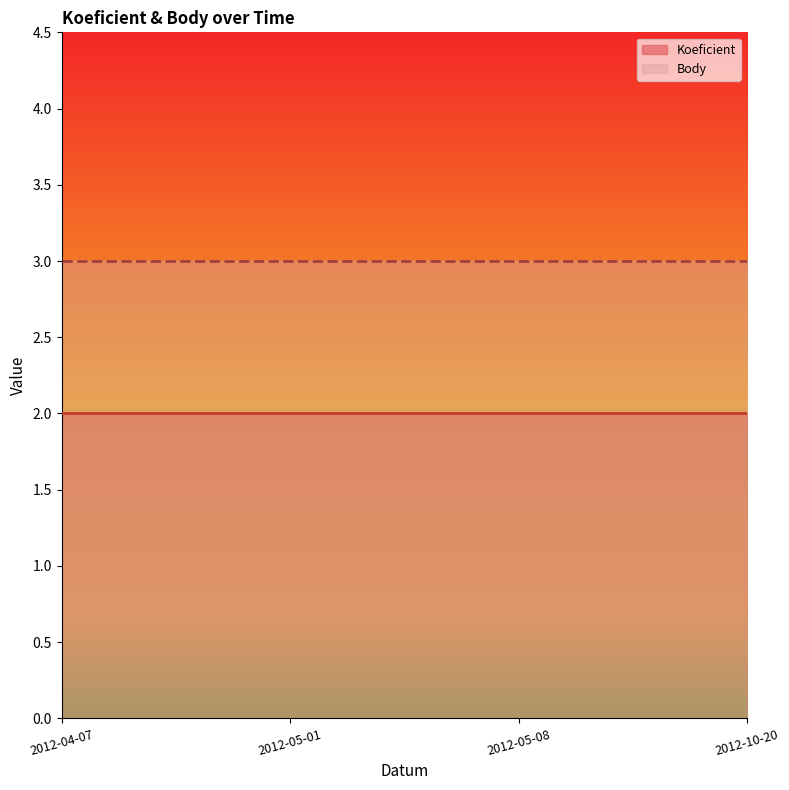

Rank the categories by Body value from lowest to highest.

2012-04-07, 2012-05-01, 2012-05-08, 2012-10-20